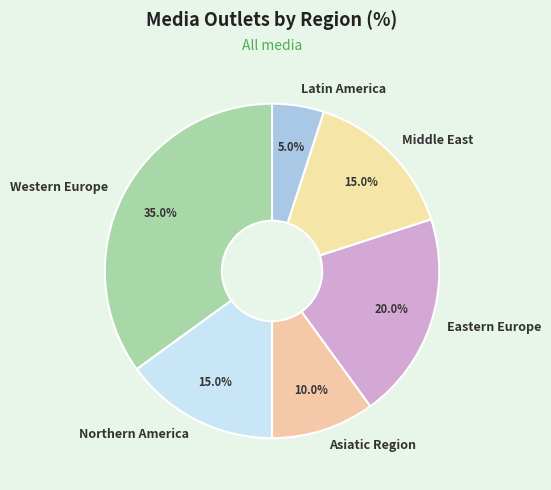

Count the number of slices in the pie.

6